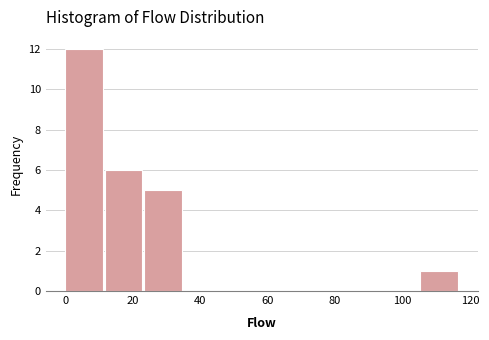

Reading left to right, transcribe this chart: for each bar, give the range it covers on the x-axis and its height. Neither the bar edges nor the heights are printed on the chart, so give them approximately, as read against the axes.

0 to 12: 12
12 to 24: 6
24 to 36: 5
36 to 46: 0
46 to 58: 0
58 to 70: 0
70 to 82: 0
82 to 94: 0
94 to 106: 0
106 to 118: 1